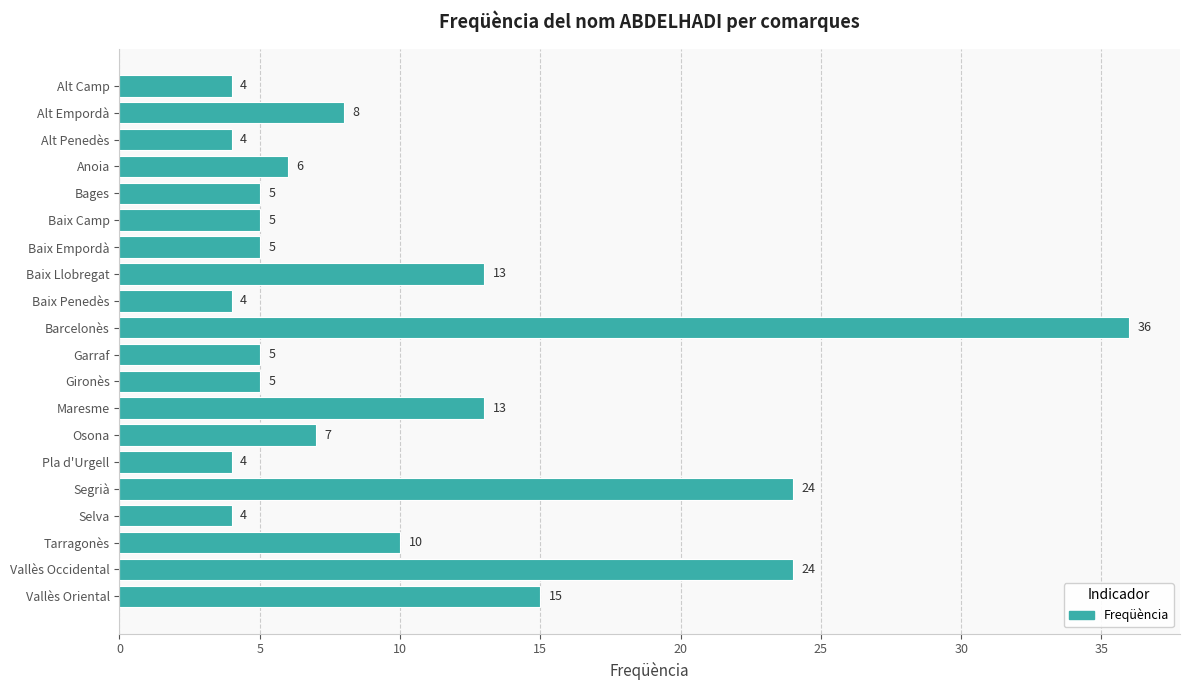

What is the approximate value at Vallès Occidental, to the nearest 5?

25